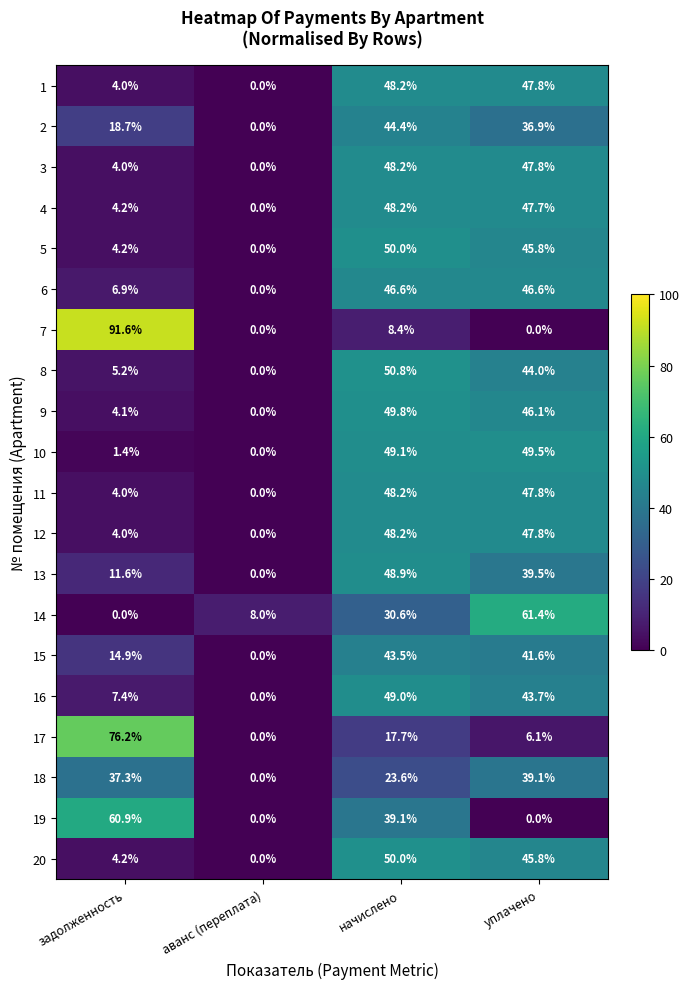

At which category is the sum across all series the highest?

начислено